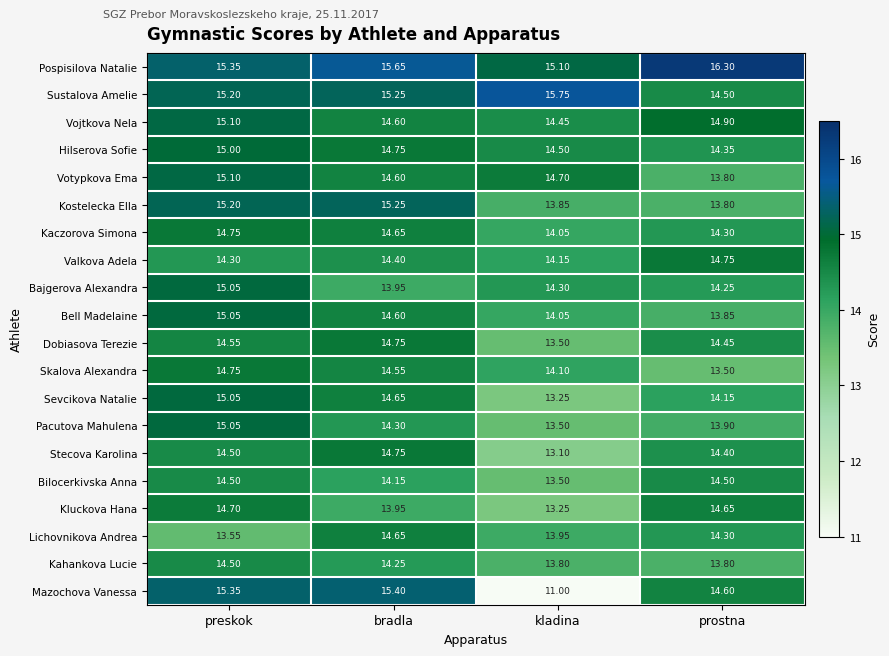

Where is Pacutova Mahulena nearest to the value 14?

prostna